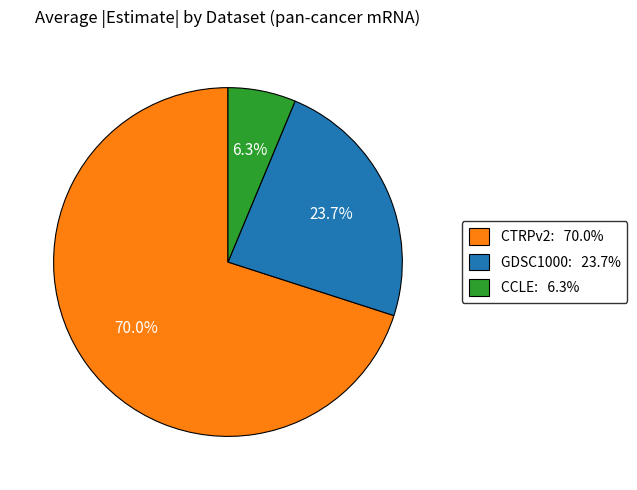

Combined, do CTRPv2: 70.0% and CCLE: 6.3% account for over 50%?

Yes